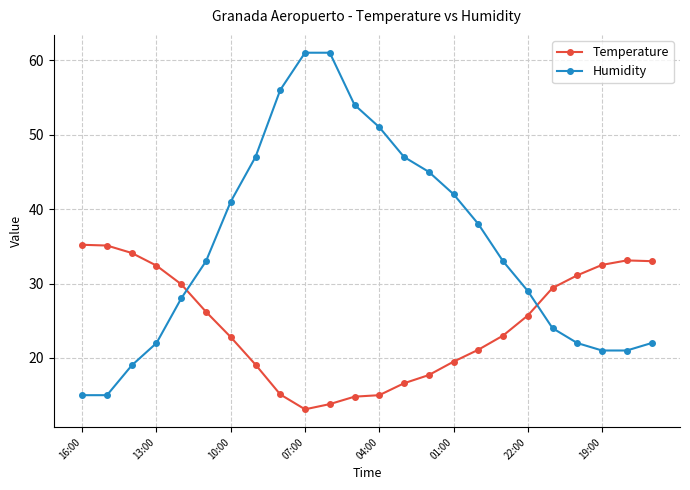

How many intersections are there between Humidity and Temperature?

2